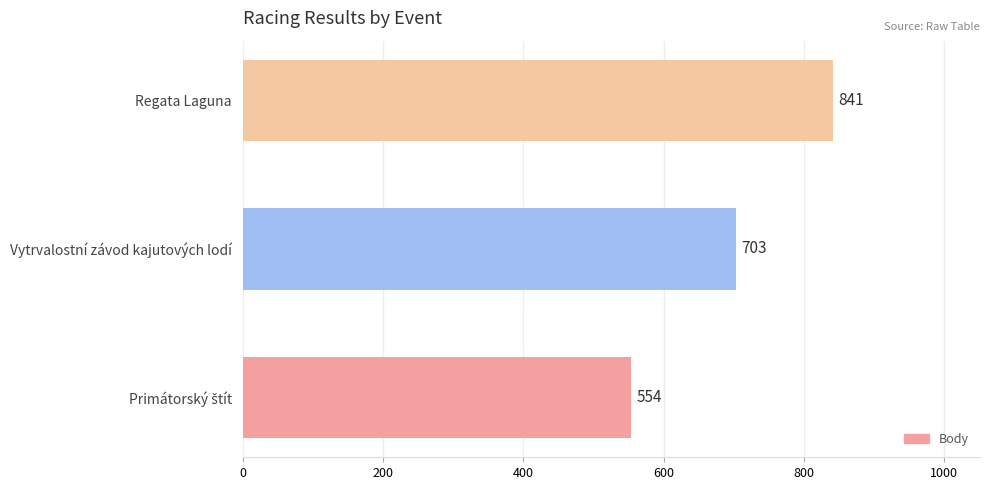

What is the smallest value displayed?

554